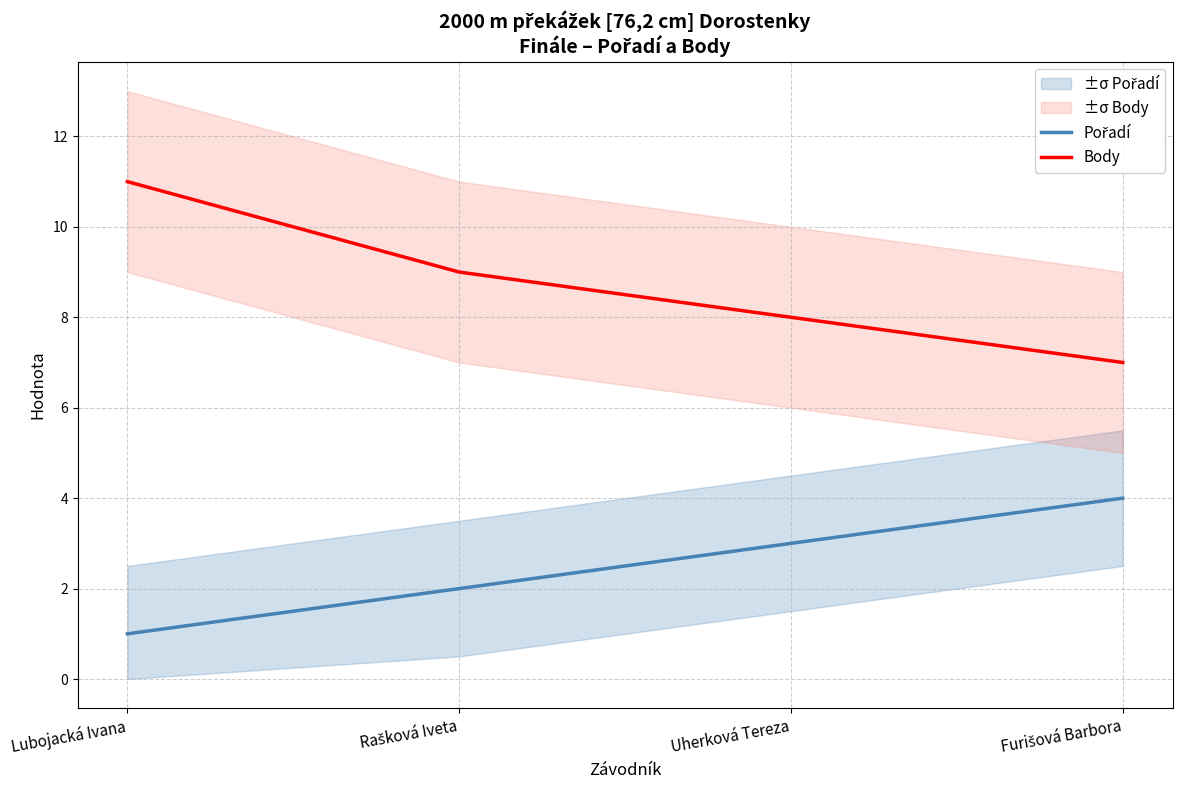

Which series has the widest spread of values?

Body